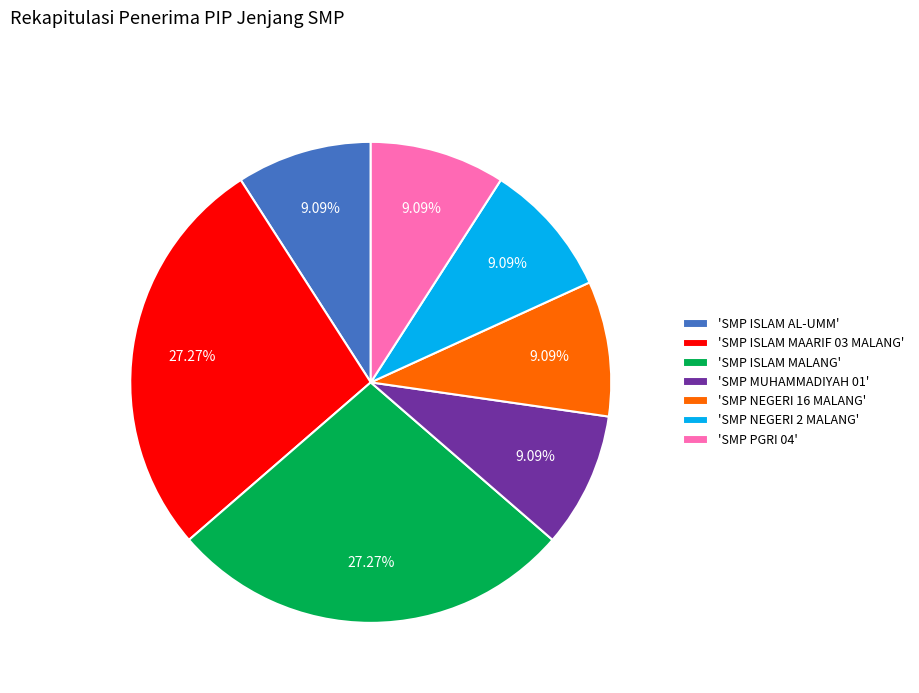

Does any single category account for the majority?

No